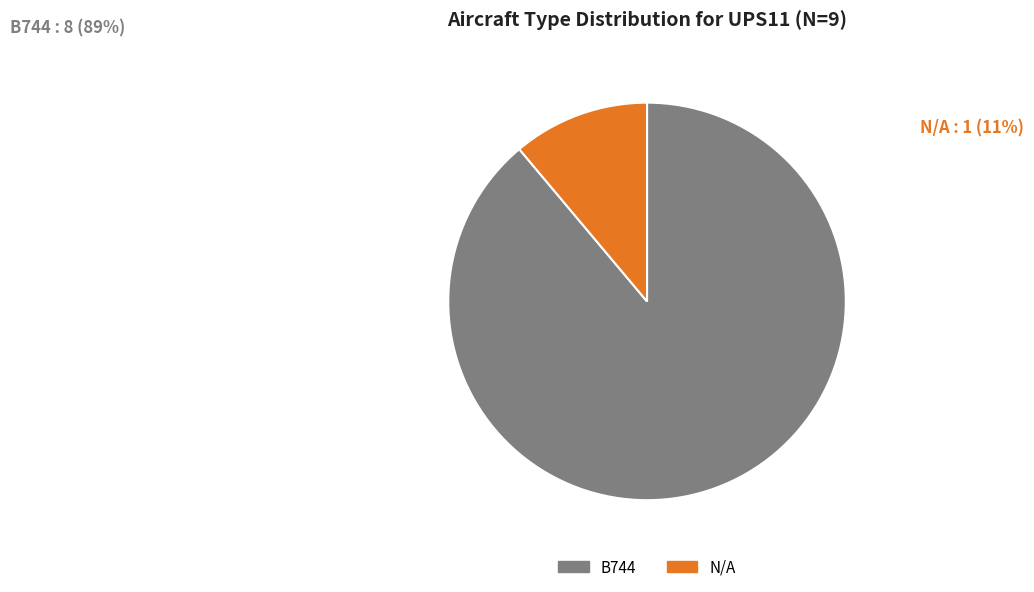

What percentage is the N/A slice, to the nearest percent?

11%